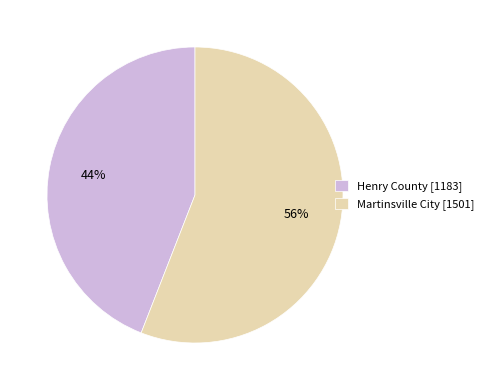

Do Martinsville City [1501] and Henry County [1183] together represent more than half of the pie?

Yes